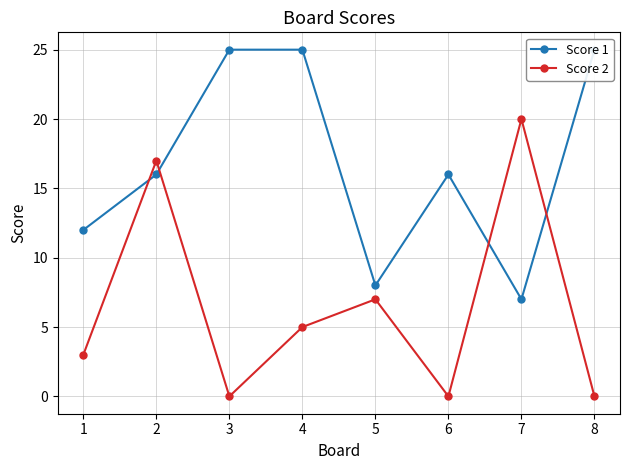

Reading left to right, extract all data points from this chart.

Score 1: 12	16	25	25	8	16	7	25
Score 2: 3	17	0	5	7	0	20	0